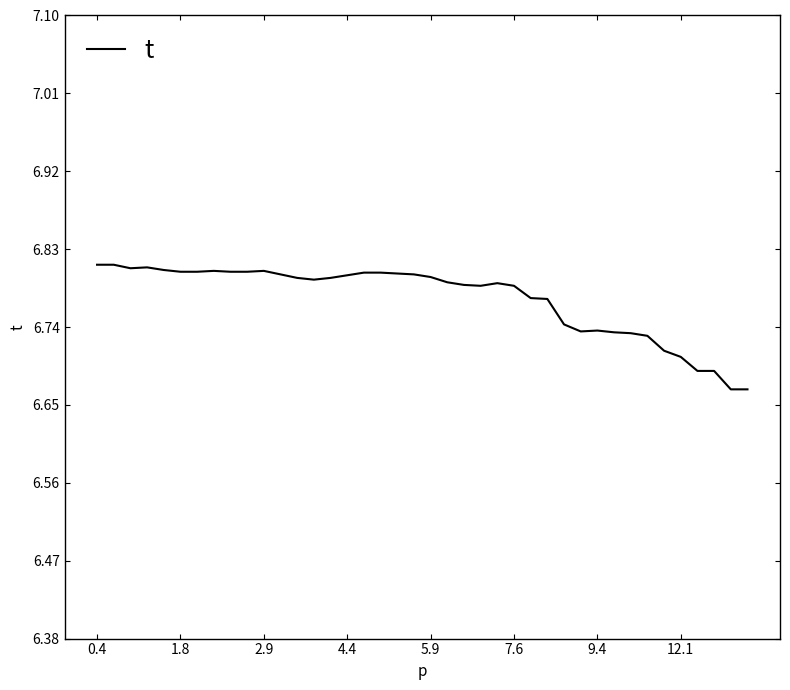

Does the chart display data point markers on the line(s)?

No